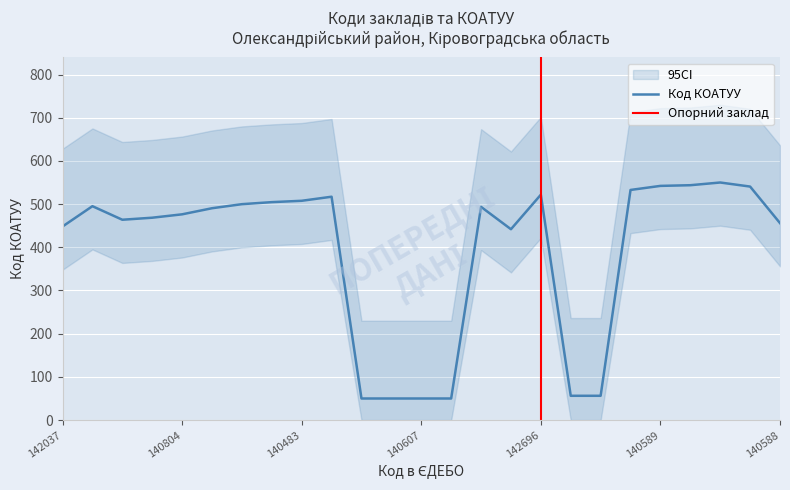

What is the sum of all values?

9806.5